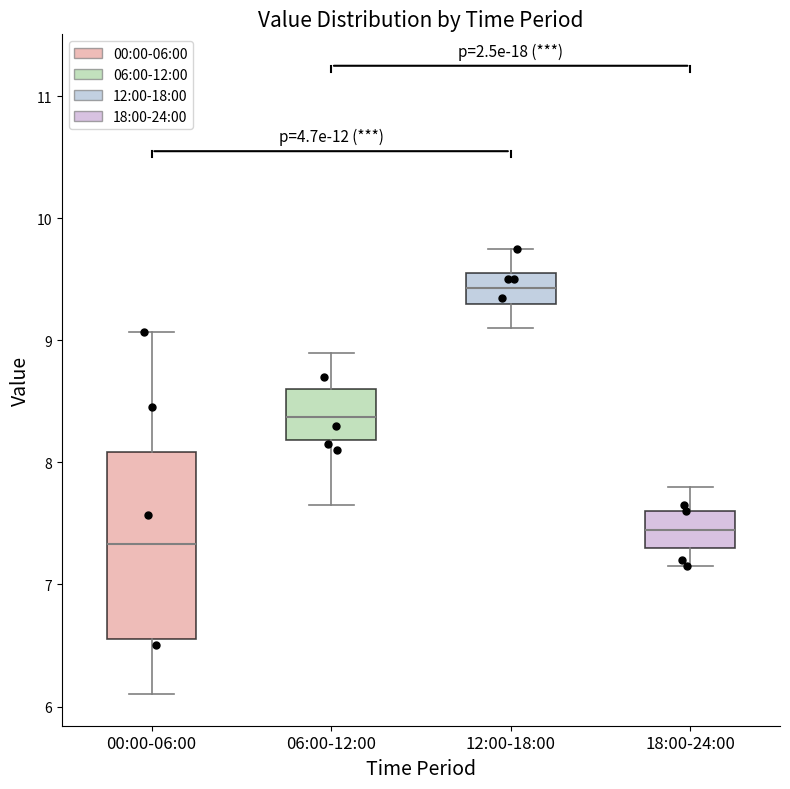

Where does the upper whisker of the box for 18:00-24:00 end on the y-axis? The values are not printed on the chart, so give them approximately, as read against the axis.

7.8